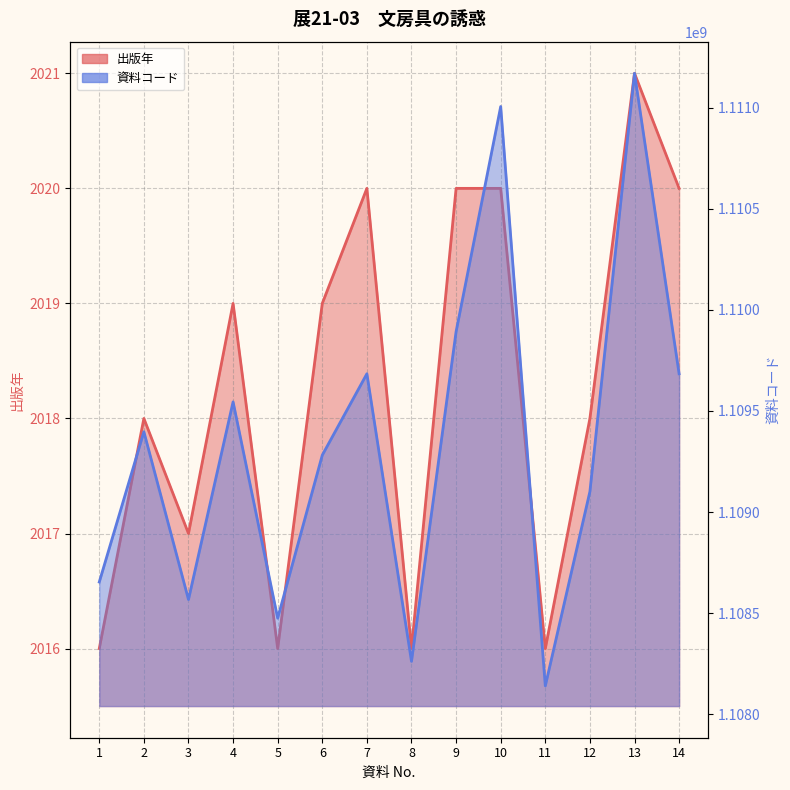

How many values in the 出版年 series exceed 2019?

5